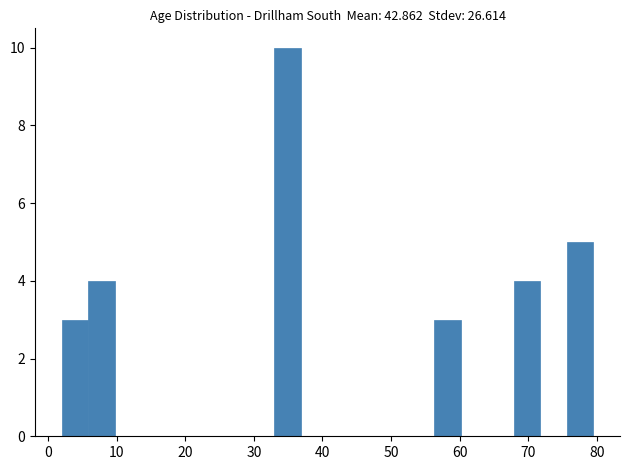

Around what value on the x-axis is the tallest bar? Give the approximate position of its centre, as read against the axis.

35